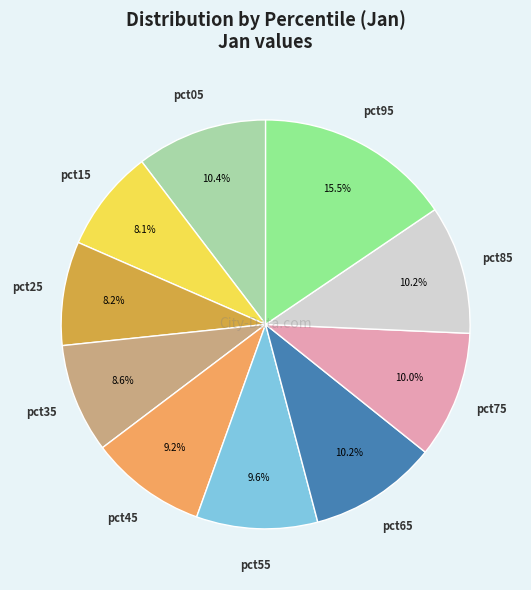

The pct15 slice represents 1% of the pie. True or false?

False